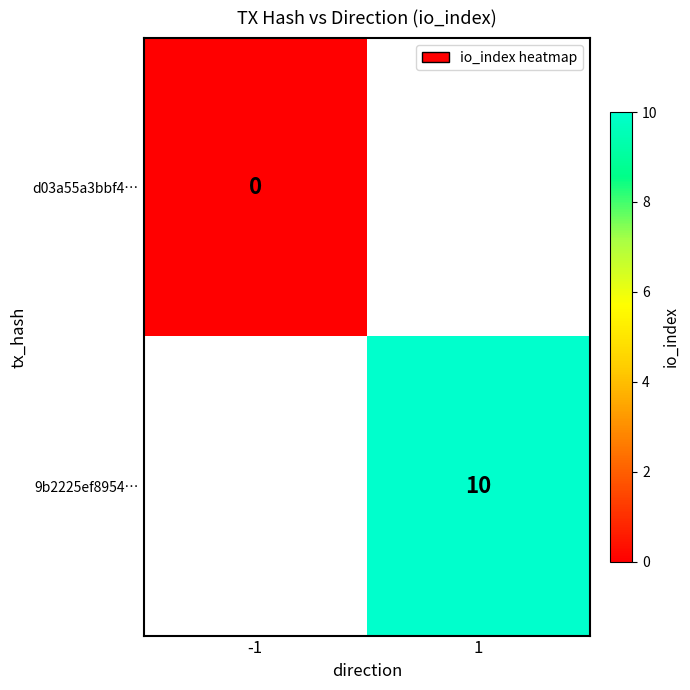

Is it true that 9b2225ef8954… equals 10 at 1?

True